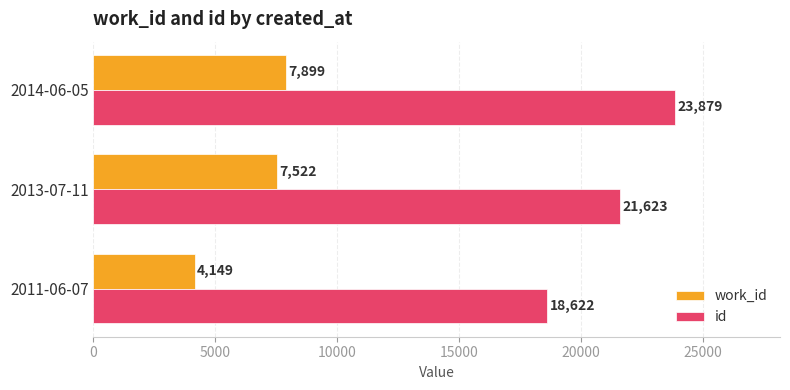

Which series changed the most between 2013-07-11 and 2014-06-05?

id